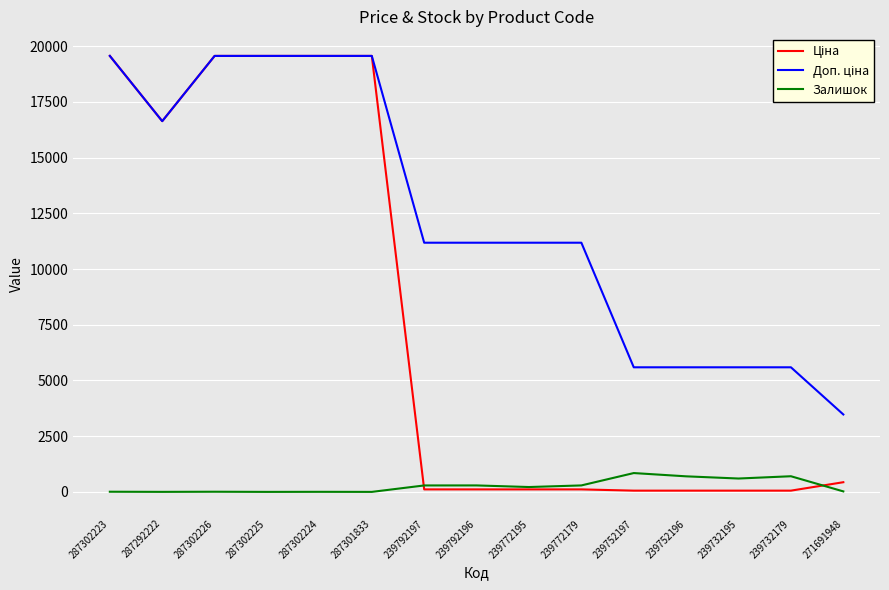

How many lines are shown in the chart?

3